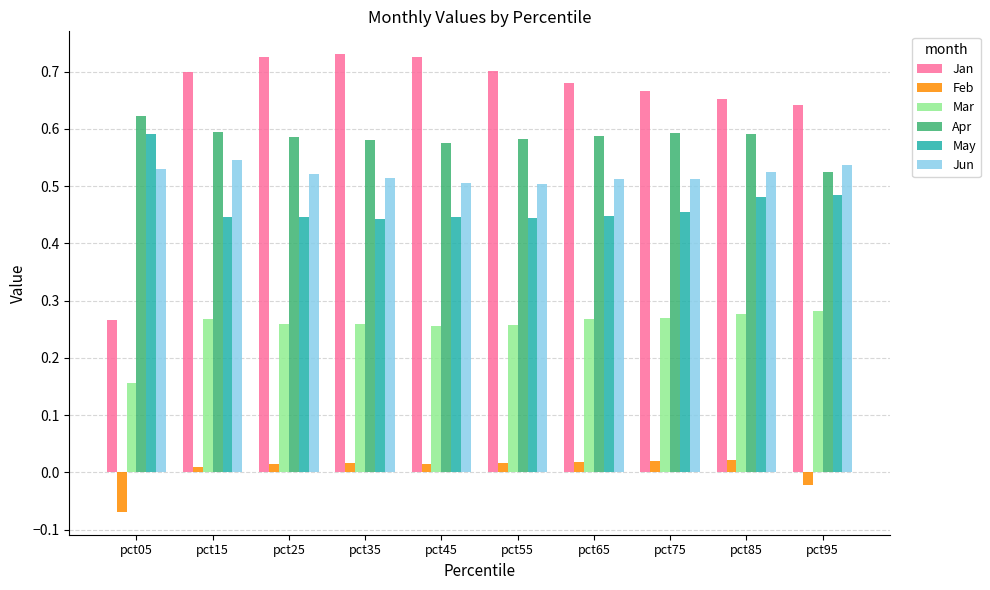

Between pct05 and pct65, which series saw the biggest shift?

Jan